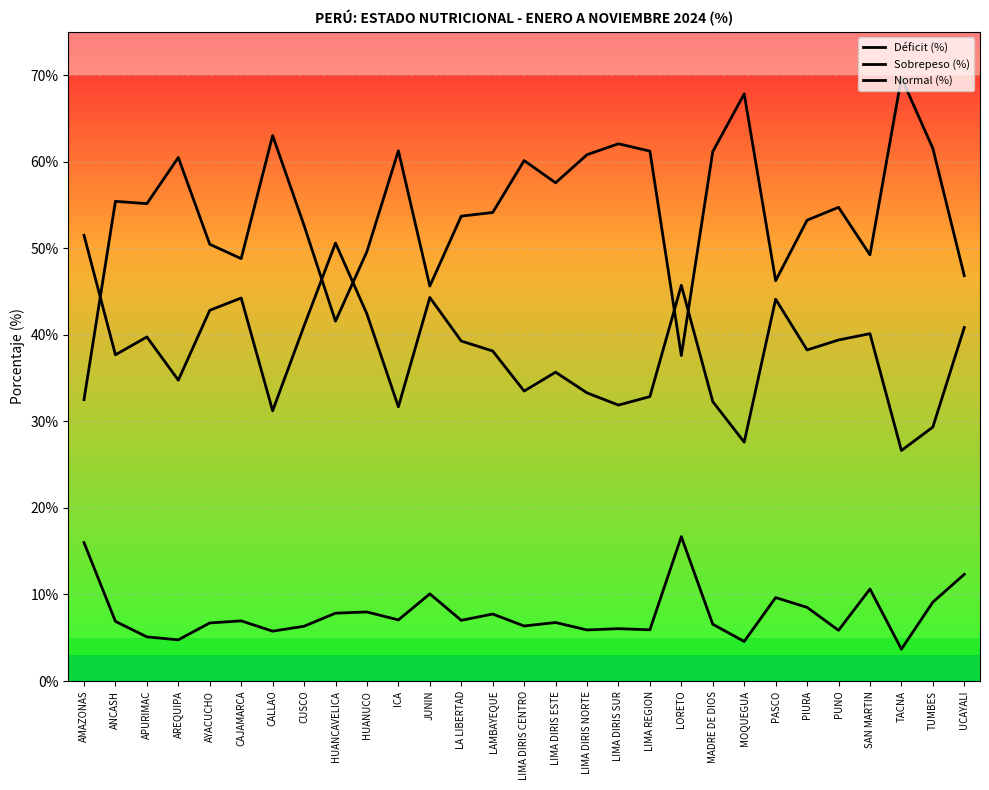

True or false: Déficit (%) and Normal (%) intersect in this chart.

False